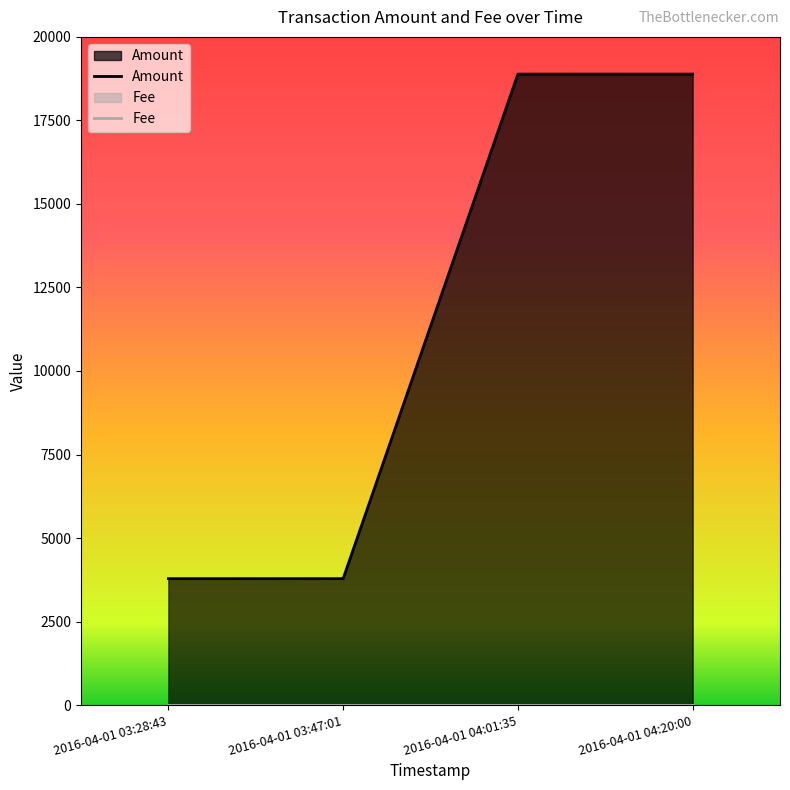

Is it true that the value at 2016-04-01 04:20:00 is 8259?

False